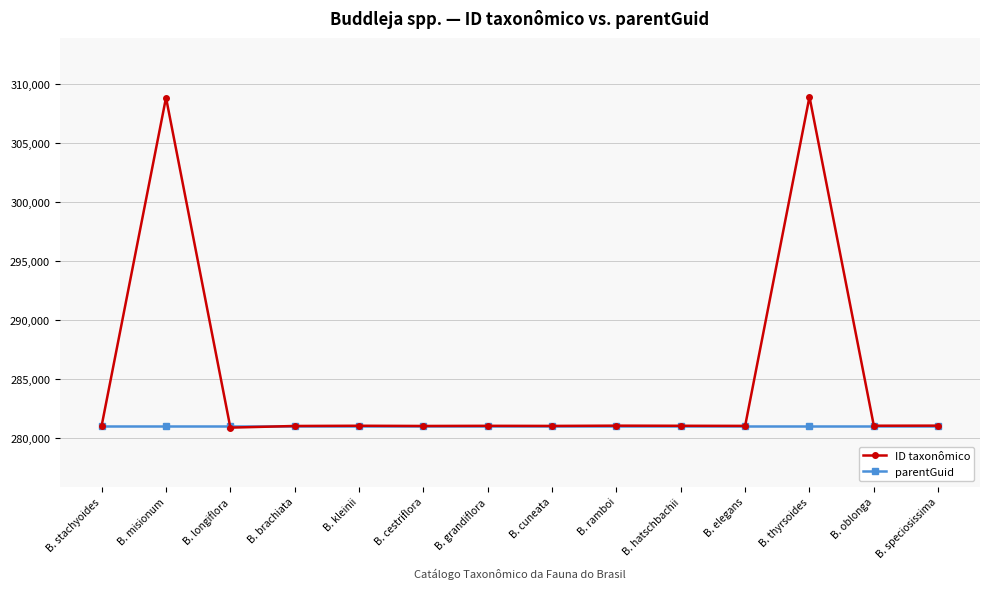

Does the chart display data point markers on the line(s)?

Yes